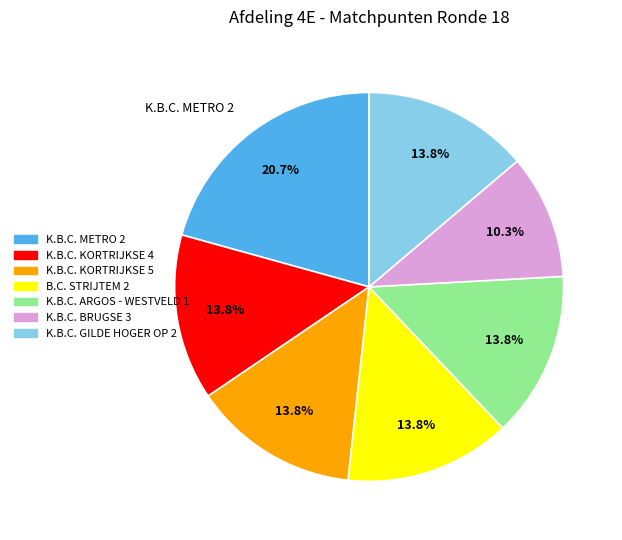

To the nearest percent, what is the average slice percentage?

14%